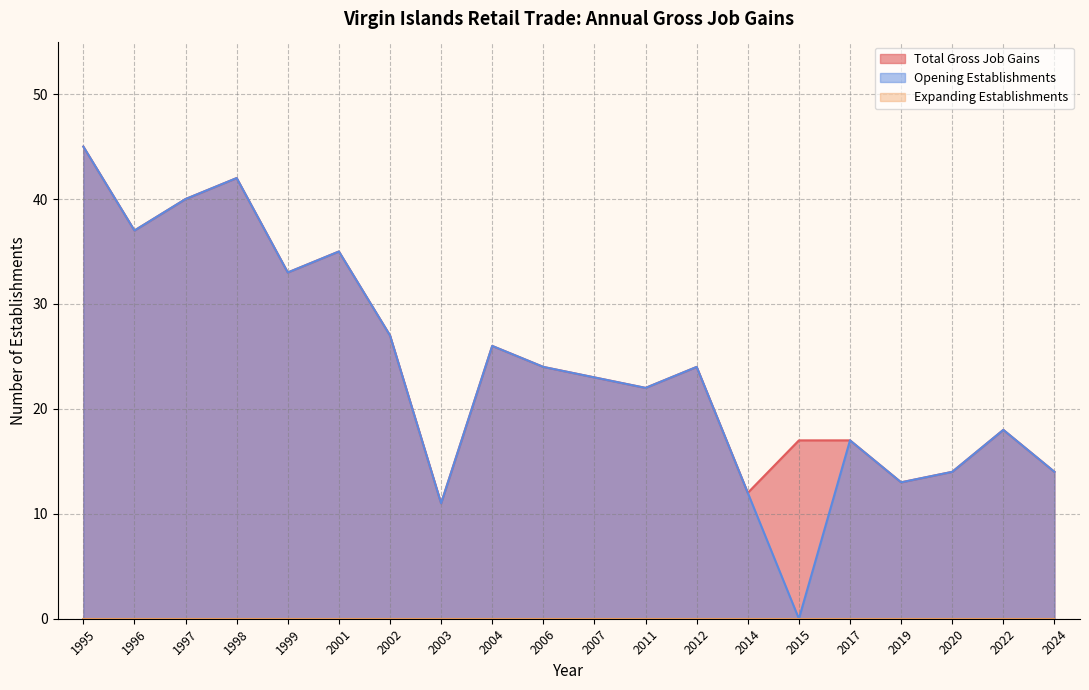

Is the value of Opening Establishments at 2017 greater than the value of Total Gross Job Gains at 2022?

No